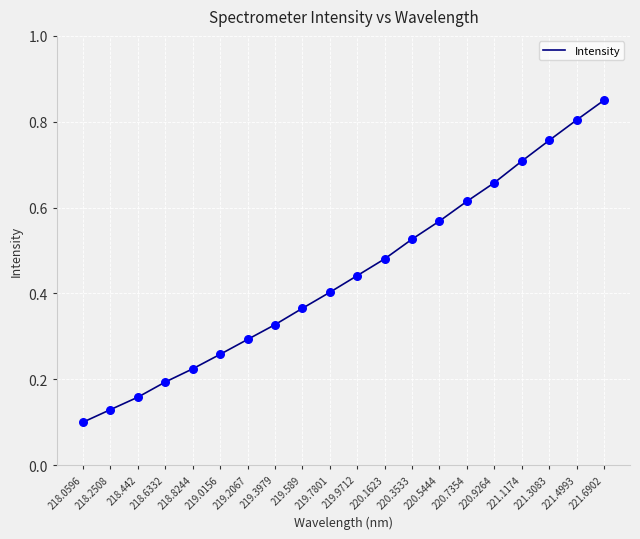

Between 219.2067 and 220.1623, which is larger?

220.1623